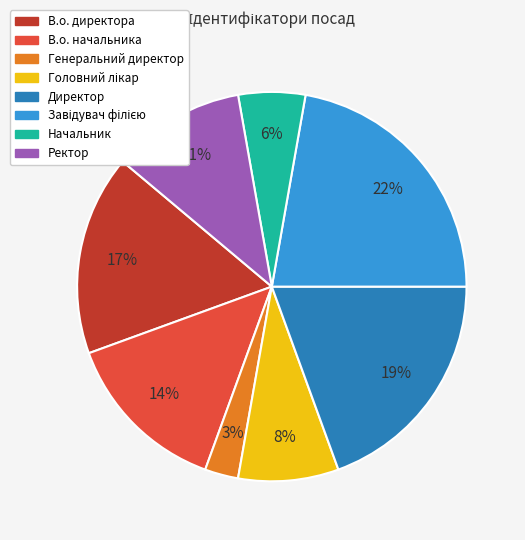

Is it true that Директор is 10% of the pie?

False